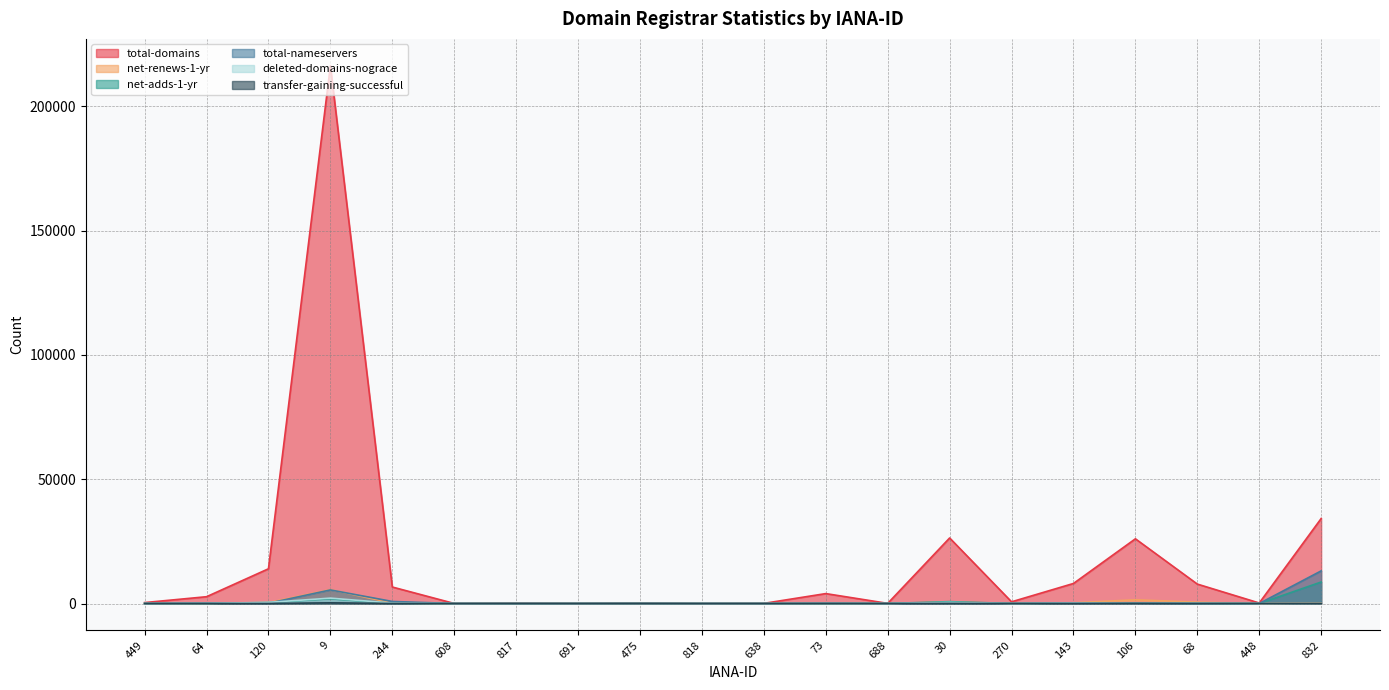

Does the chart have visible grid lines?

Yes